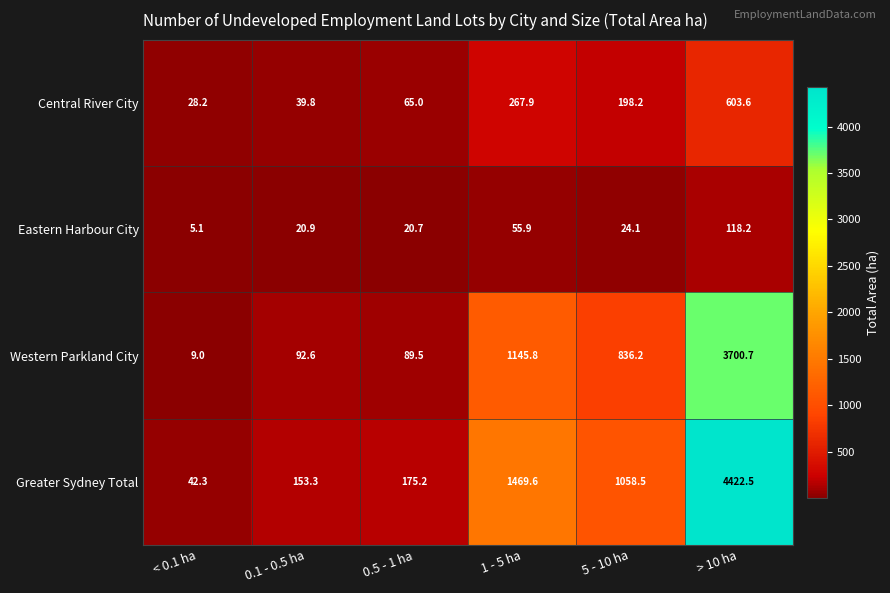

True or false: Greater Sydney Total has a value of 153.3 at 0.1 - 0.5 ha.

True